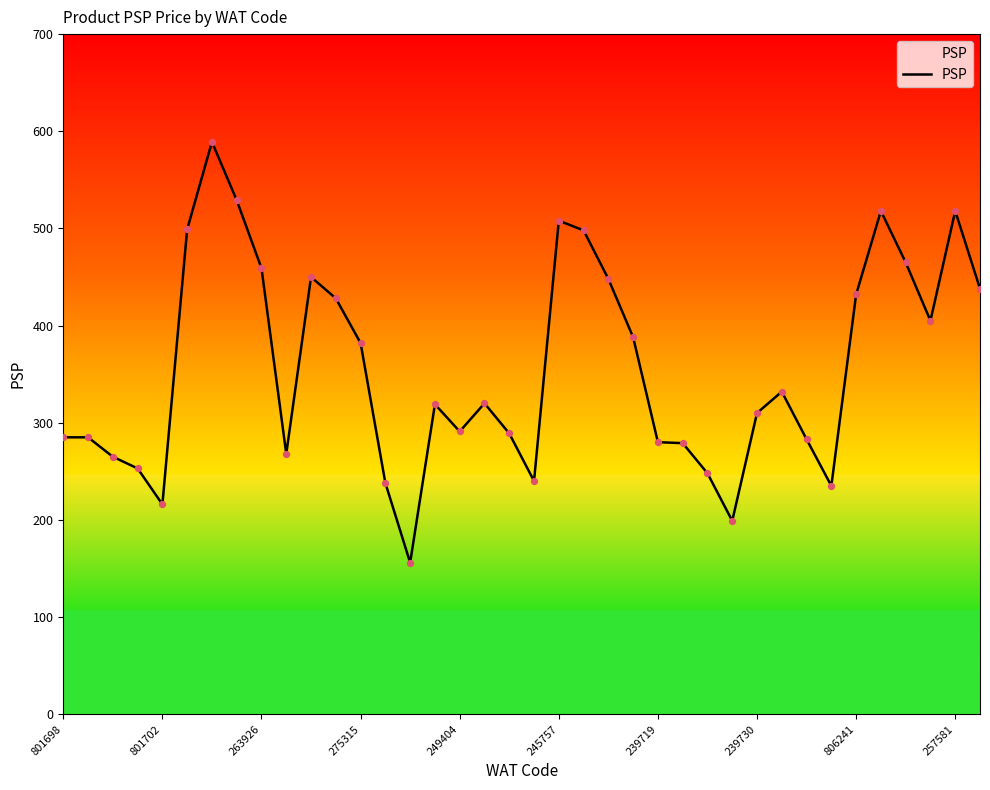

What is the smallest value displayed?

156